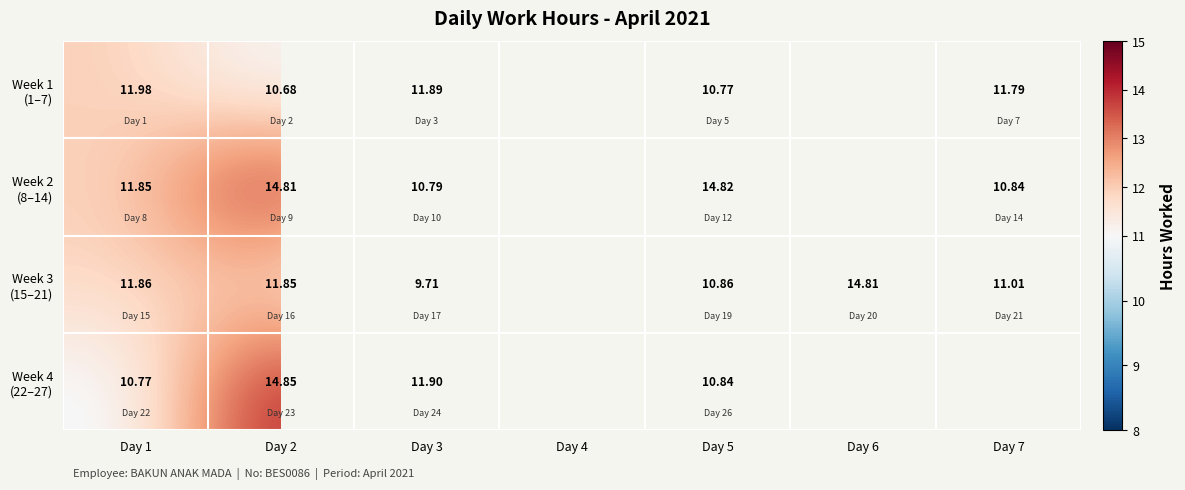

List the series in order of their peak value, highest first.

Week 4 (22–27), Week 2 (8–14), Week 3 (15–21), Week 1 (1–7)